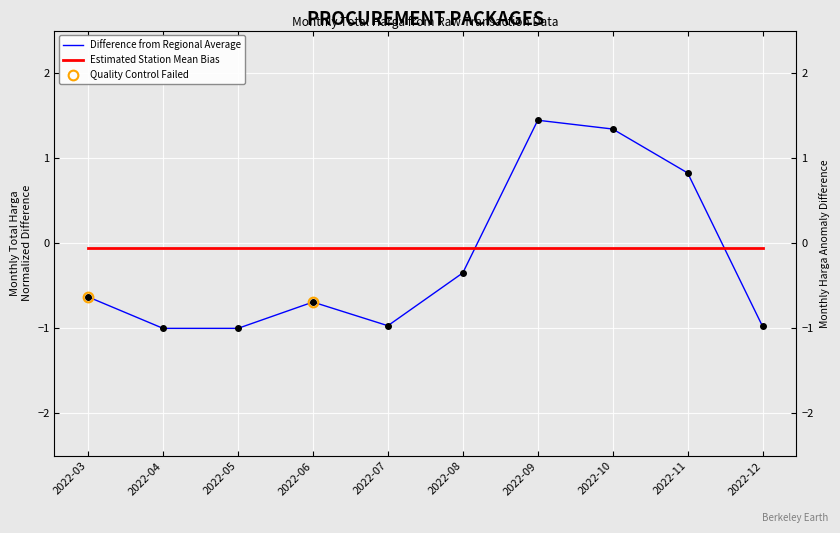

How many lines are shown in the chart?

2